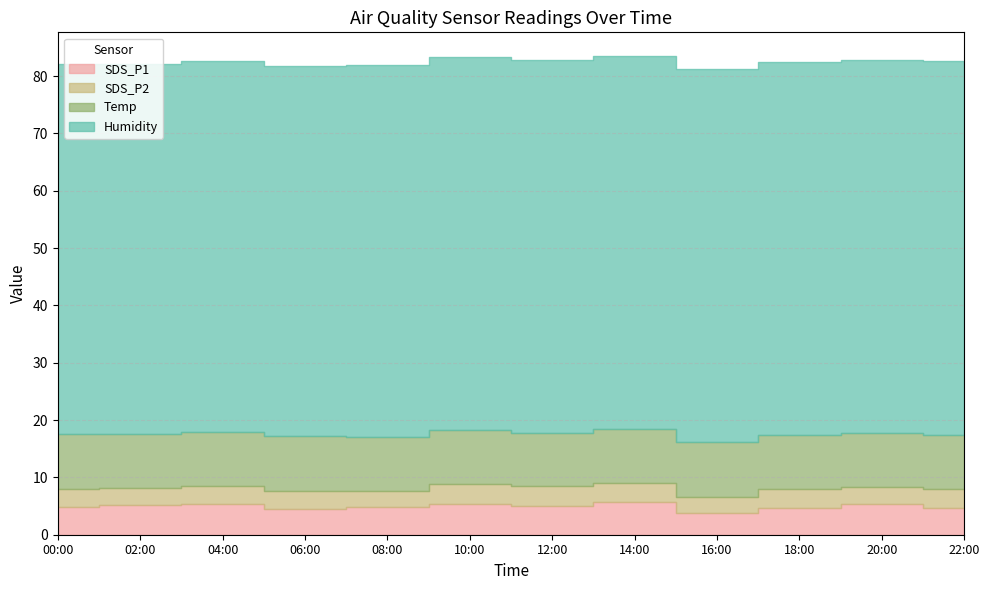

True or false: Temp and SDS_P2 intersect in this chart.

False